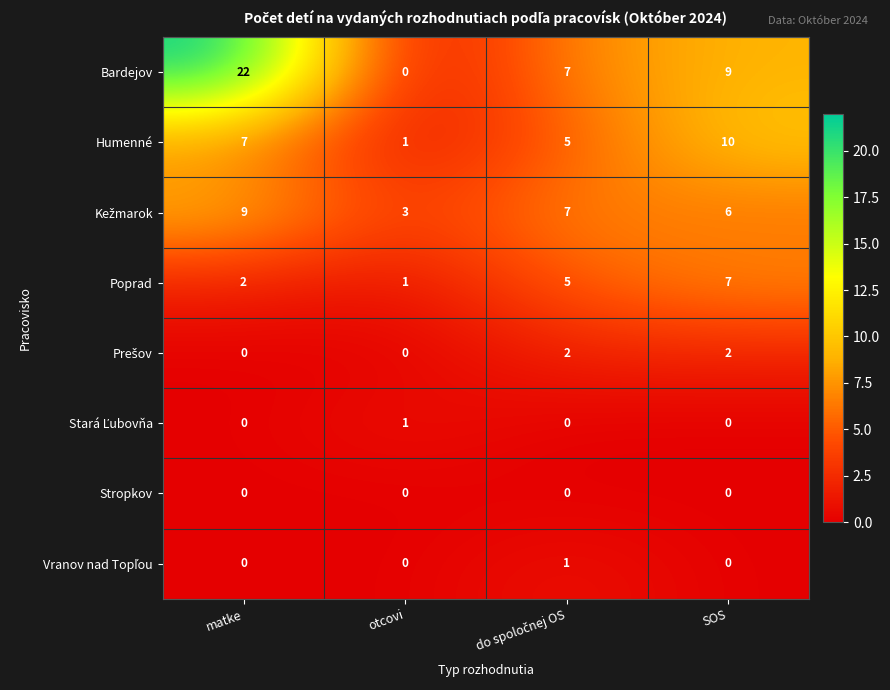

At how many categories does at least one series exceed 1?

4